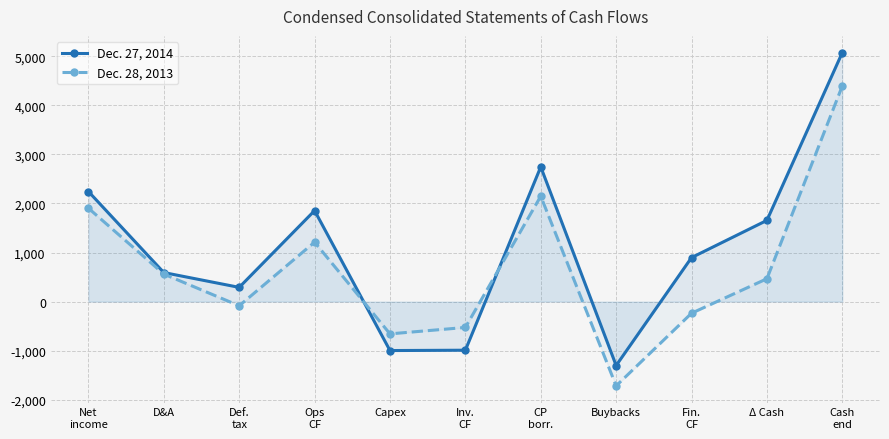

How many lines are shown in the chart?

2